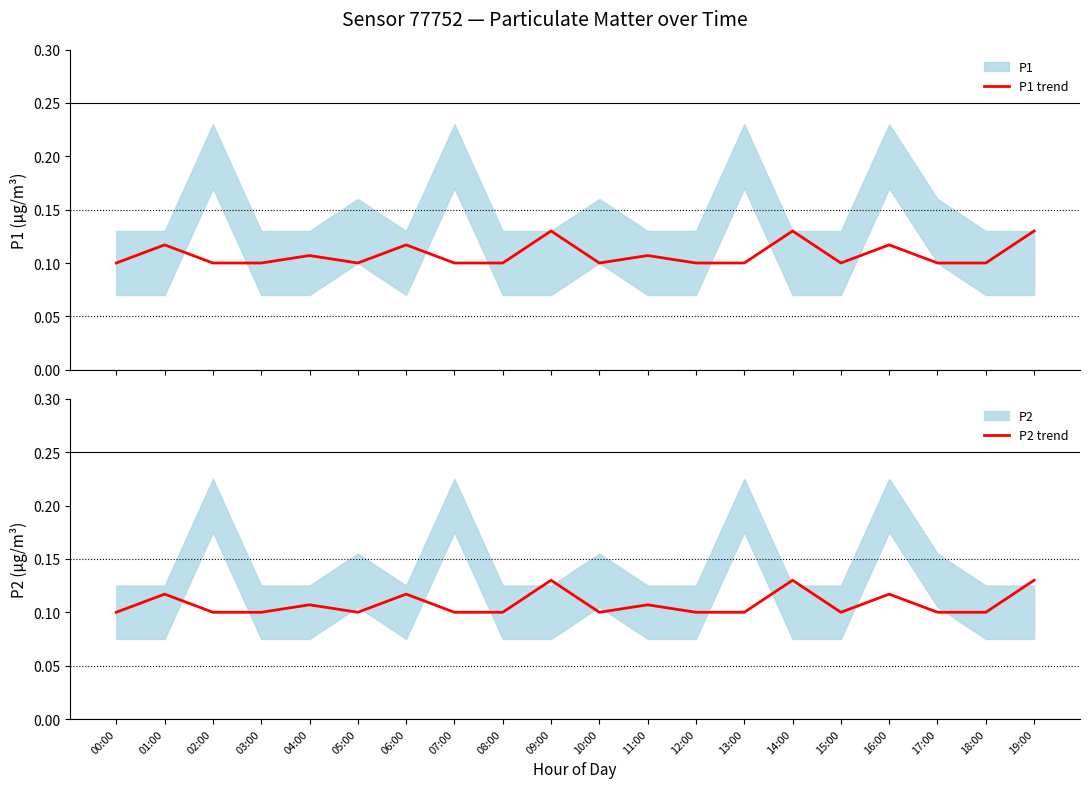

The P2 trend series shows 0.0 at 18:00. True or false?

False